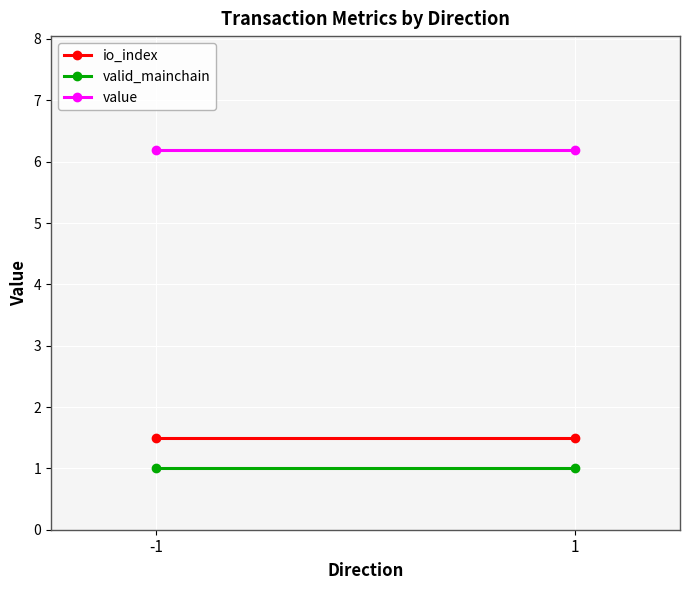

At how many categories does at least one series exceed 1?

2